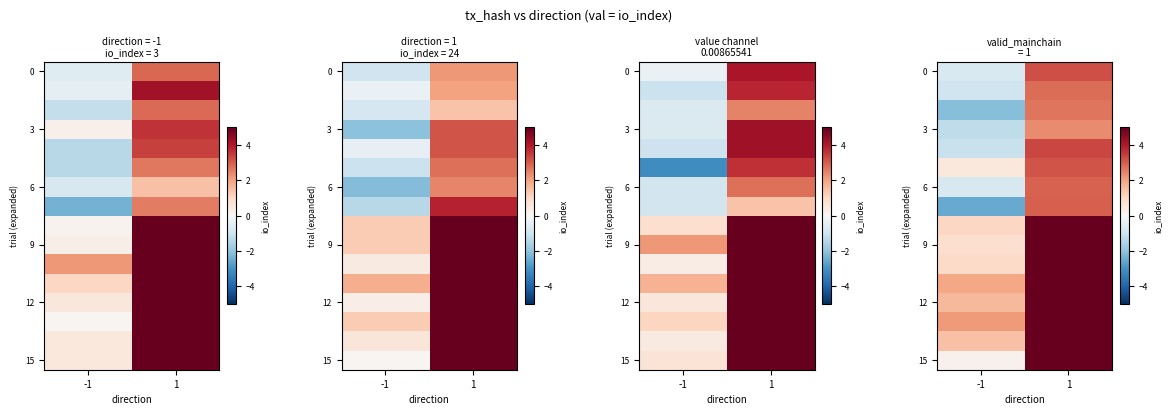

What is the sum of all 6 values?

2.1